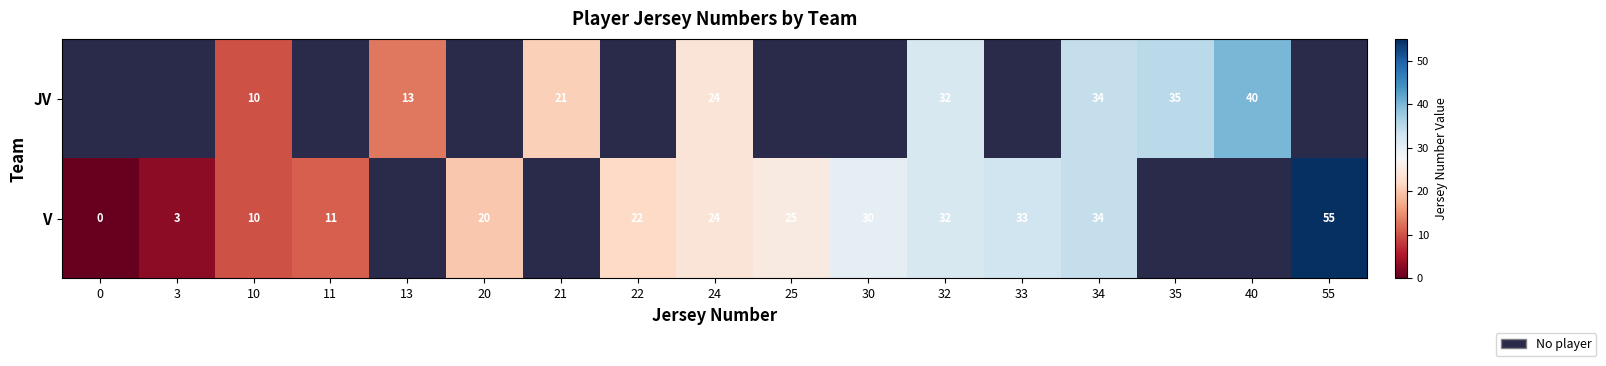

Count the number of categories in the chart.

17